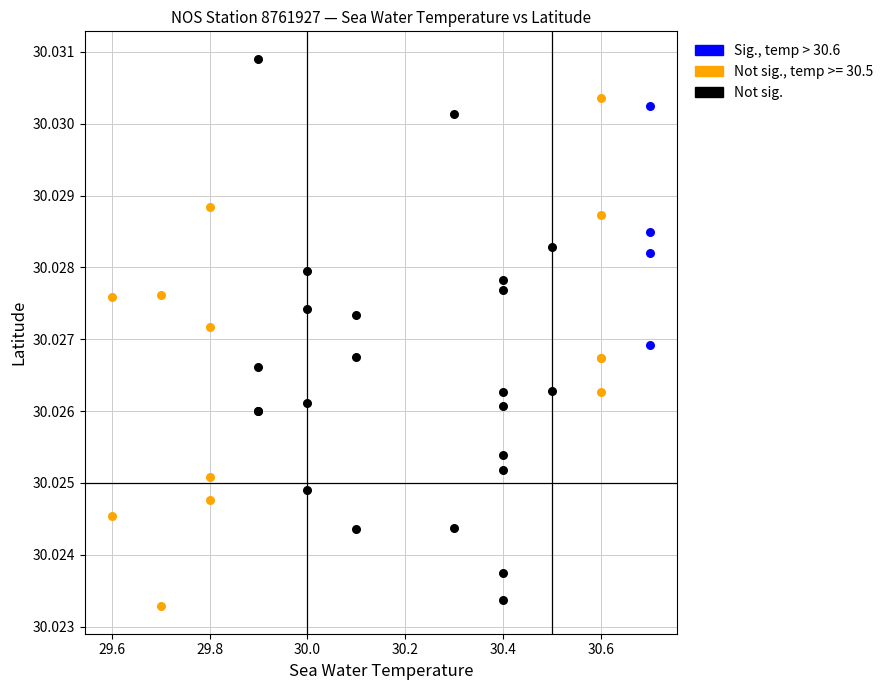

Which series has the widest spread of Y values?

Not sig.